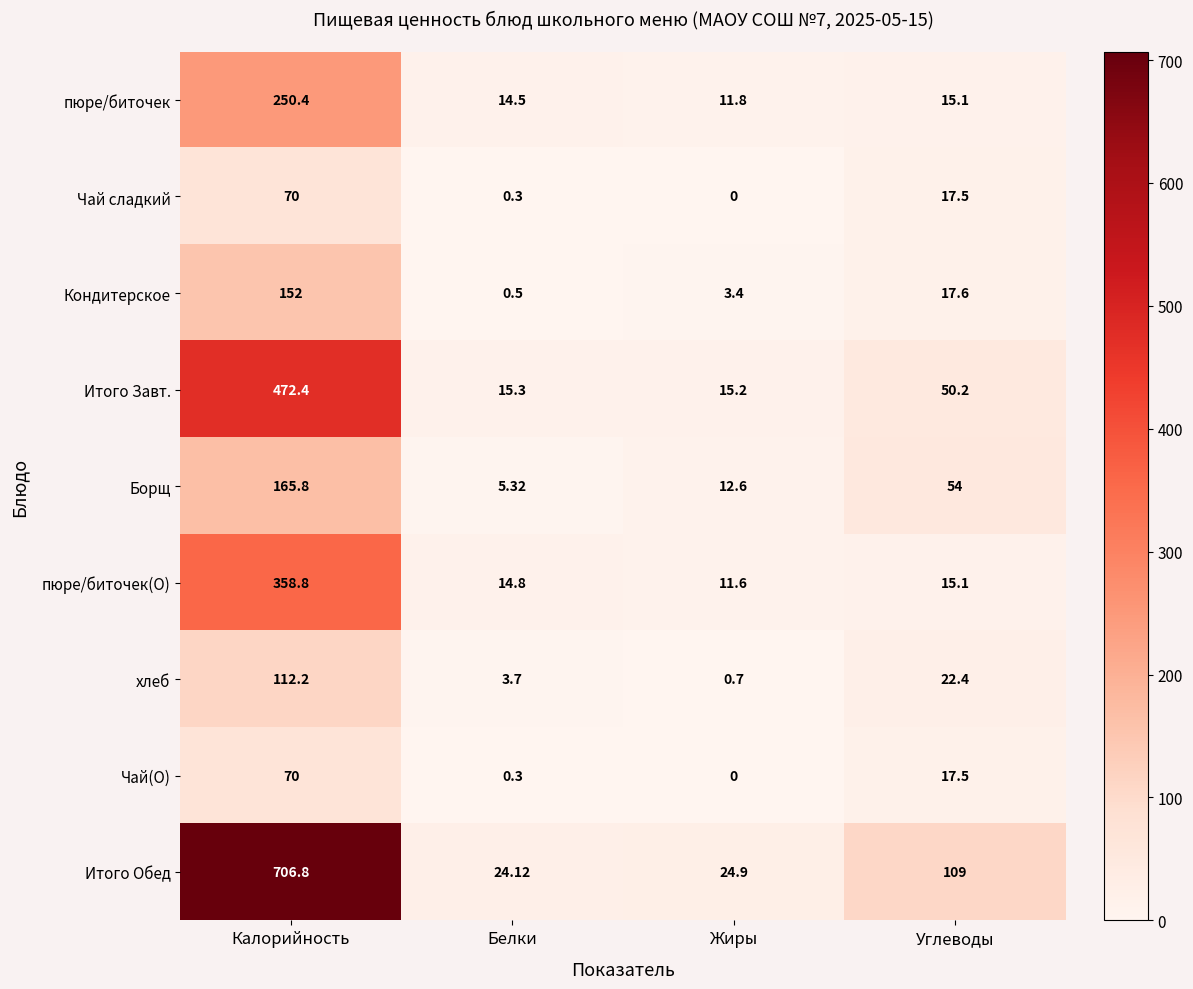

At which label is пюре/биточек closest to 131?

Углеводы